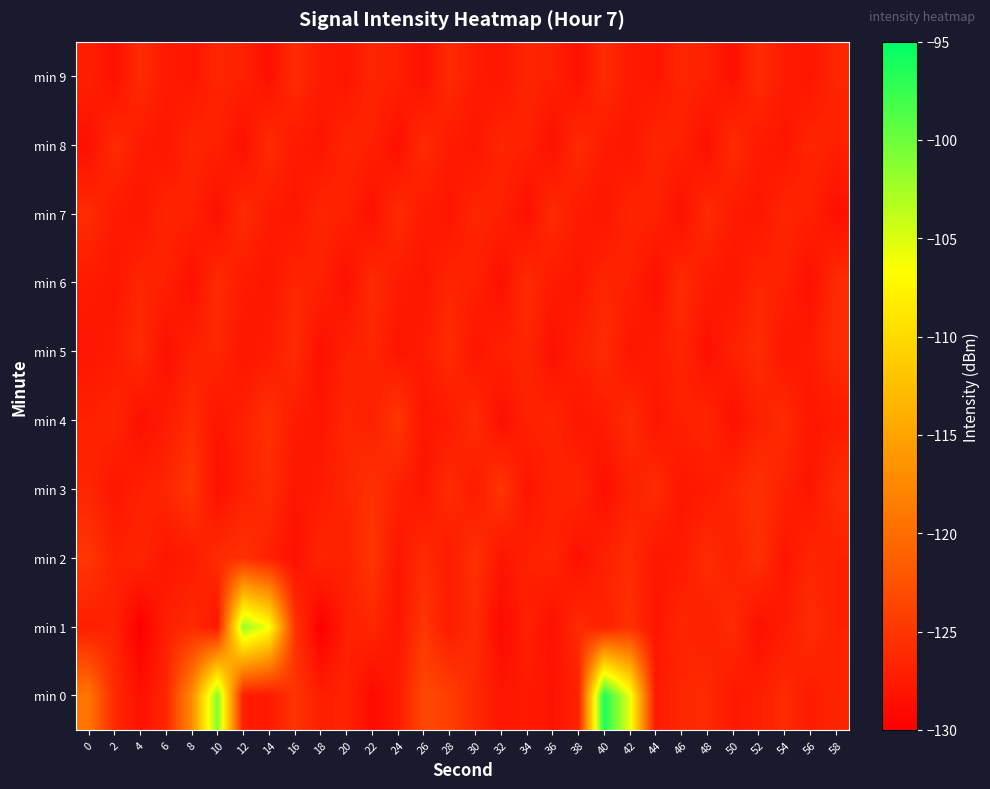

Reading right to left, list all the values displayed in this chart.

min 0: 58=-126.7	56=-127.4	54=-126.0	52=-127.1	50=-127.8	48=-126.1	46=-126.5	44=-127.7	42=-105.6	40=-96.2	38=-127.0	36=-128.1	34=-127.7	32=-128.0	30=-126.3	28=-124.2	26=-123.4	24=-127.4	22=-129.1	20=-126.8	18=-127.2	16=-125.3	14=-127.8	12=-127.3	10=-101.0	8=-117.2	6=-126.5	4=-128.5	2=-126.1	0=-119.2
min 1: 58=-127.0	56=-126.0	54=-127.5	52=-128.5	50=-126.0	48=-127.0	46=-126.5	44=-128.0	42=-125.5	40=-127.0	38=-126.0	36=-128.5	34=-127.0	32=-129.0	30=-126.0	28=-127.5	26=-125.0	24=-128.0	22=-126.5	20=-127.0	18=-130.1	16=-125.2	14=-106.4	12=-102.0	10=-127.8	8=-126.1	6=-127.1	4=-130.1	2=-126.8	0=-127.2
min 2: 58=-127.0	56=-126.5	54=-128.0	52=-125.5	50=-127.0	48=-126.0	46=-127.5	44=-128.0	42=-126.0	40=-127.0	38=-128.5	36=-126.5	34=-127.0	32=-128.0	30=-125.5	28=-127.5	26=-126.0	24=-128.0	22=-125.0	20=-127.0	18=-126.5	16=-128.5	14=-127.0	12=-125.5	10=-126.0	8=-127.5	6=-128.0	4=-126.5	2=-127.0	0=-125.0
min 3: 58=-126.0	56=-128.0	54=-127.0	52=-125.5	50=-126.5	48=-127.5	46=-128.0	44=-126.0	42=-127.0	40=-128.5	38=-126.5	36=-127.0	34=-128.0	32=-125.0	30=-127.5	28=-126.0	26=-128.0	24=-127.0	22=-125.5	20=-126.5	18=-127.5	16=-128.0	14=-126.0	12=-127.0	10=-128.5	8=-125.0	6=-126.5	4=-127.0	2=-128.0	0=-126.5
min 4: 58=-127.5	56=-128.0	54=-126.0	52=-127.0	50=-128.5	48=-126.5	46=-127.0	44=-128.0	42=-126.0	40=-127.5	38=-128.0	36=-126.5	34=-127.0	32=-128.5	30=-126.0	28=-127.5	26=-128.0	24=-125.0	22=-127.0	20=-126.5	18=-128.0	16=-127.5	14=-125.5	12=-127.0	10=-128.0	8=-126.0	6=-127.5	4=-128.5	2=-126.5	0=-127.0
min 5: 58=-126.0	56=-127.5	54=-128.0	52=-126.0	50=-127.0	48=-128.5	46=-126.5	44=-127.5	42=-128.0	40=-126.0	38=-127.0	36=-128.5	34=-126.5	32=-127.0	30=-128.0	28=-126.0	26=-127.5	24=-128.0	22=-126.5	20=-127.0	18=-128.5	16=-126.0	14=-127.5	12=-128.0	10=-126.5	8=-127.0	6=-128.5	4=-126.0	2=-127.5	0=-128.0
min 6: 58=-126.0	56=-128.5	54=-127.0	52=-126.5	50=-128.0	48=-127.5	46=-126.0	44=-128.5	42=-127.0	40=-126.5	38=-128.0	36=-127.5	34=-126.0	32=-128.5	30=-127.0	28=-126.5	26=-128.0	24=-127.5	22=-126.0	20=-128.5	18=-127.0	16=-126.5	14=-128.0	12=-127.5	10=-126.0	8=-128.5	6=-127.0	4=-126.5	2=-128.0	0=-127.5
min 7: 58=-128.5	56=-127.0	54=-126.5	52=-128.0	50=-127.5	48=-126.0	46=-128.5	44=-127.0	42=-126.5	40=-128.0	38=-127.5	36=-126.0	34=-128.5	32=-127.0	30=-126.5	28=-128.0	26=-127.5	24=-126.0	22=-128.5	20=-127.0	18=-126.5	16=-128.0	14=-127.5	12=-126.0	10=-128.5	8=-127.0	6=-126.5	4=-128.0	2=-127.5	0=-126.0
min 8: 58=-127.0	56=-126.5	54=-128.0	52=-127.5	50=-126.0	48=-128.5	46=-127.0	44=-126.5	42=-128.0	40=-127.5	38=-126.0	36=-128.5	34=-127.0	32=-126.5	30=-128.0	28=-127.5	26=-126.0	24=-128.5	22=-127.0	20=-126.5	18=-128.0	16=-127.5	14=-126.0	12=-128.5	10=-127.0	8=-126.5	6=-128.0	4=-127.5	2=-126.0	0=-128.5
min 9: 58=-126.5	56=-128.0	54=-127.5	52=-126.0	50=-128.5	48=-127.0	46=-126.5	44=-128.0	42=-127.5	40=-126.0	38=-128.5	36=-127.0	34=-126.5	32=-128.0	30=-127.5	28=-126.0	26=-128.5	24=-127.0	22=-126.5	20=-128.0	18=-127.5	16=-126.0	14=-128.5	12=-127.0	10=-126.5	8=-128.0	6=-127.5	4=-126.0	2=-128.5	0=-127.0